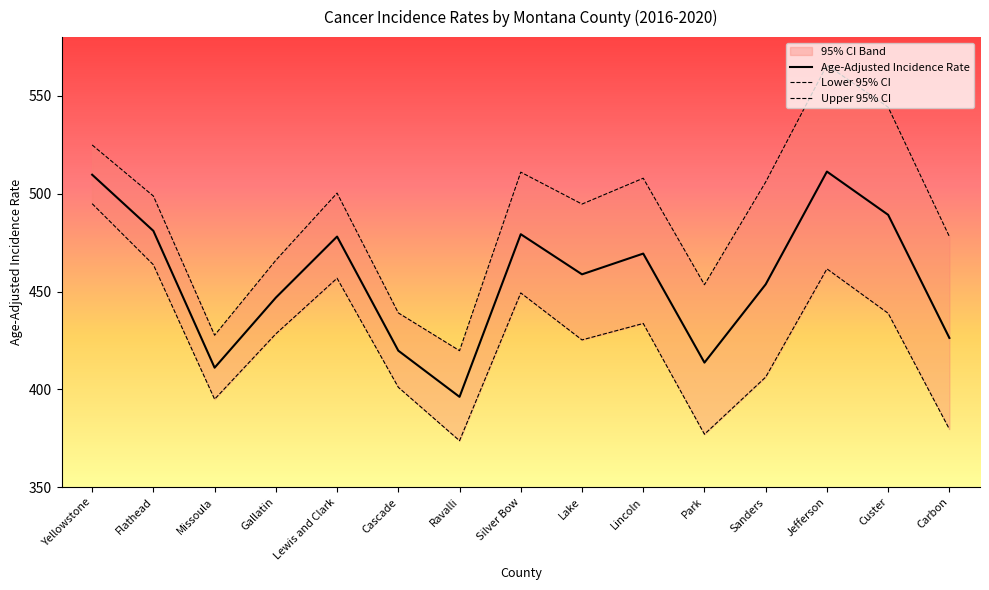

Reading left to right, what are all the values shown in this chart?

Age-Adjusted Incidence Rate: 509.7	481.0	411.1	446.9	478.1	419.8	396.2	479.3	458.8	469.4	413.7	453.7	511.3	489.2	426.3
Lower 95% CI: 494.9	463.7	395.0	428.4	456.8	401.1	373.8	449.3	425.3	433.7	377.1	406.3	461.6	438.9	379.7
Upper 95% CI: 524.9	498.8	427.7	466.0	500.3	439.1	419.8	511.0	494.7	507.9	453.5	506.0	565.7	544.2	478.1